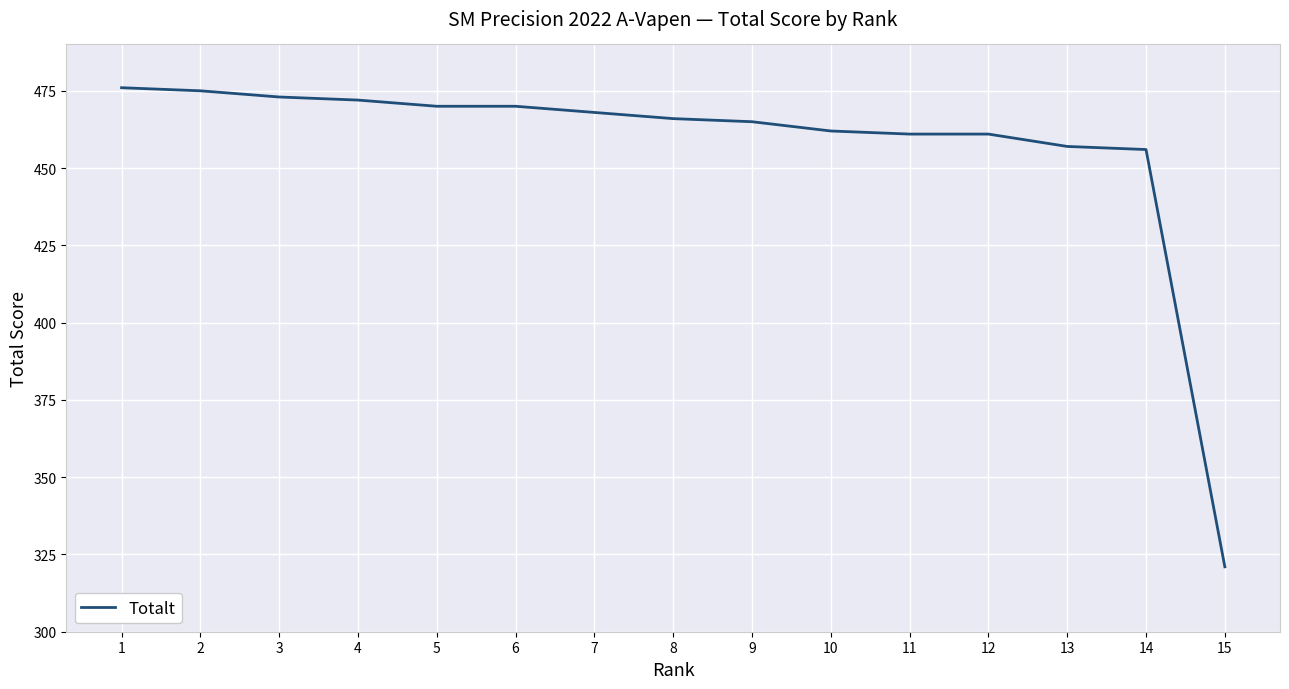

What is the ratio of the value at 2 to the value at 4?

1.0